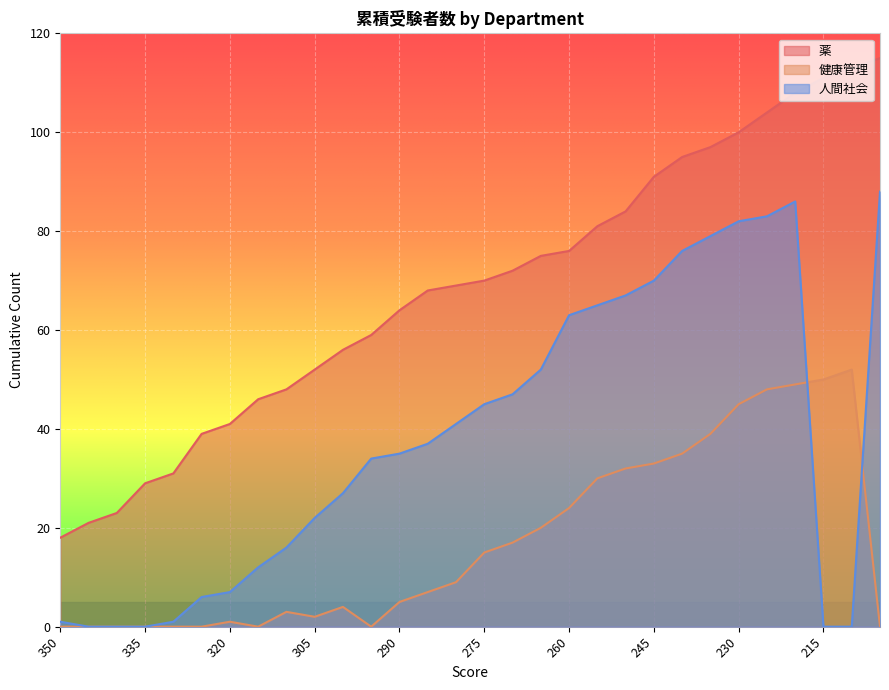

What is the difference between the highest and lowest values at 330?

31